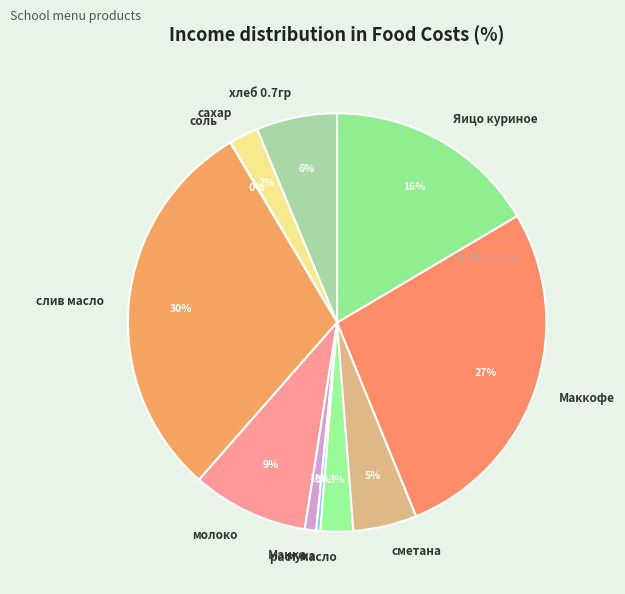

Between хлеб 0.7гр and молоко, which is larger?

молоко